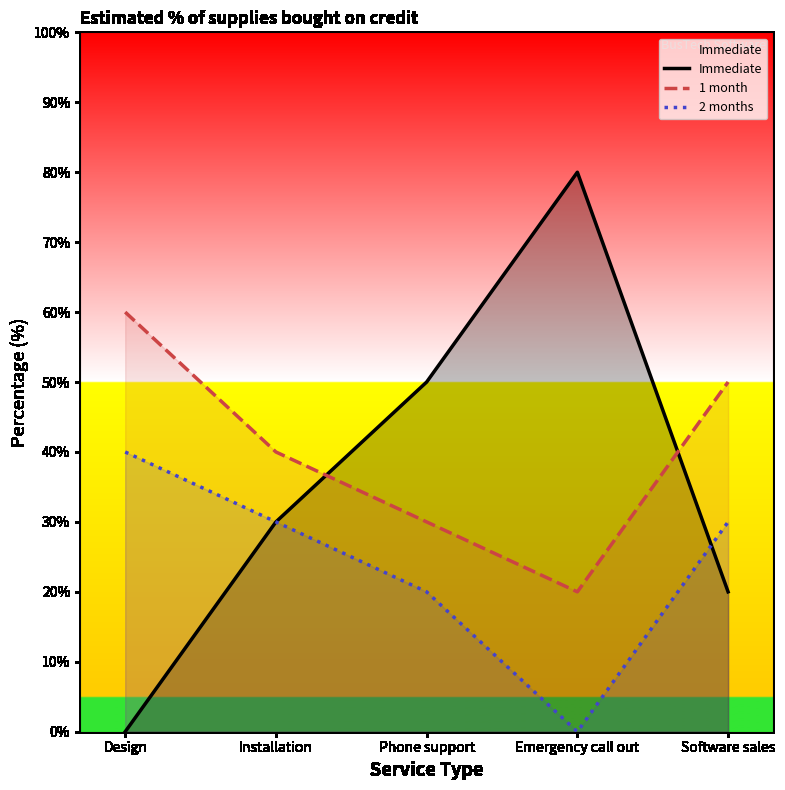

What is the average value of the Immediate series?

36